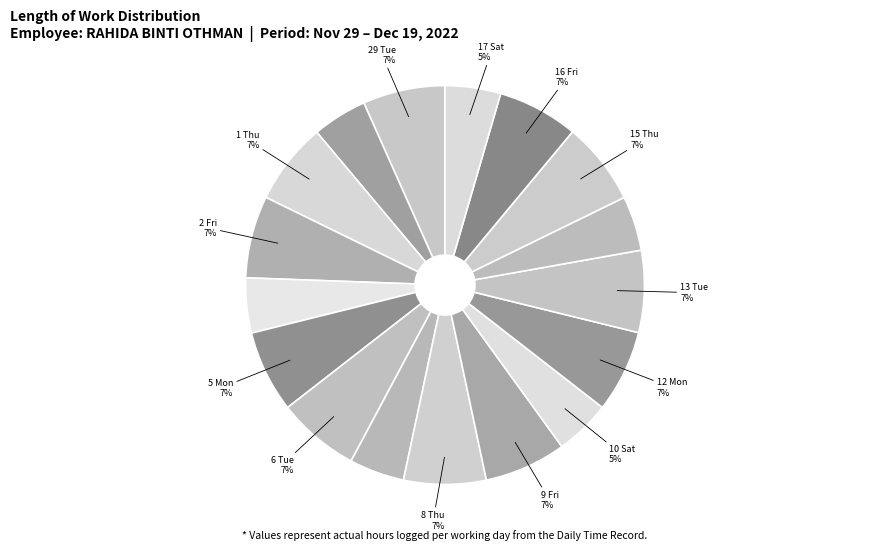

Which category has the biggest portion of the pie?

15 Thu